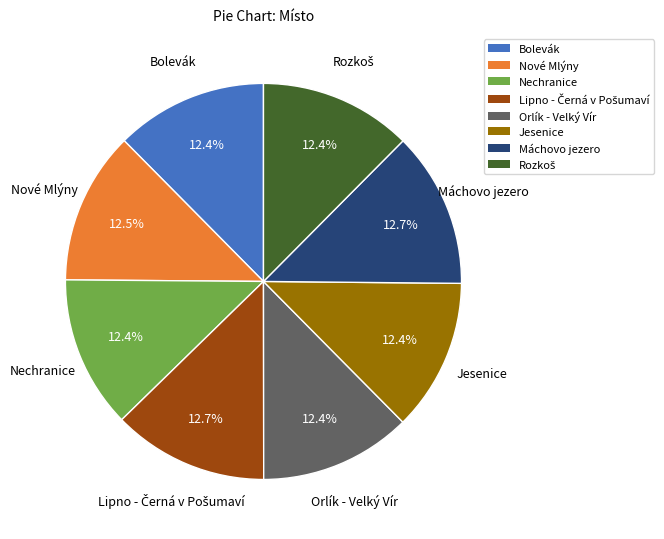

Does Nechranice account for over 50% of the chart?

No